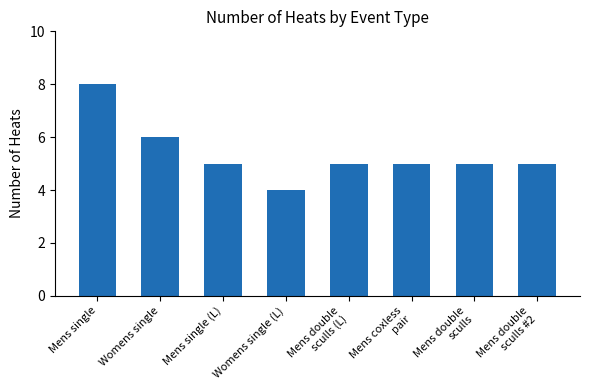

What is the value of the 7th bar from the left?

5